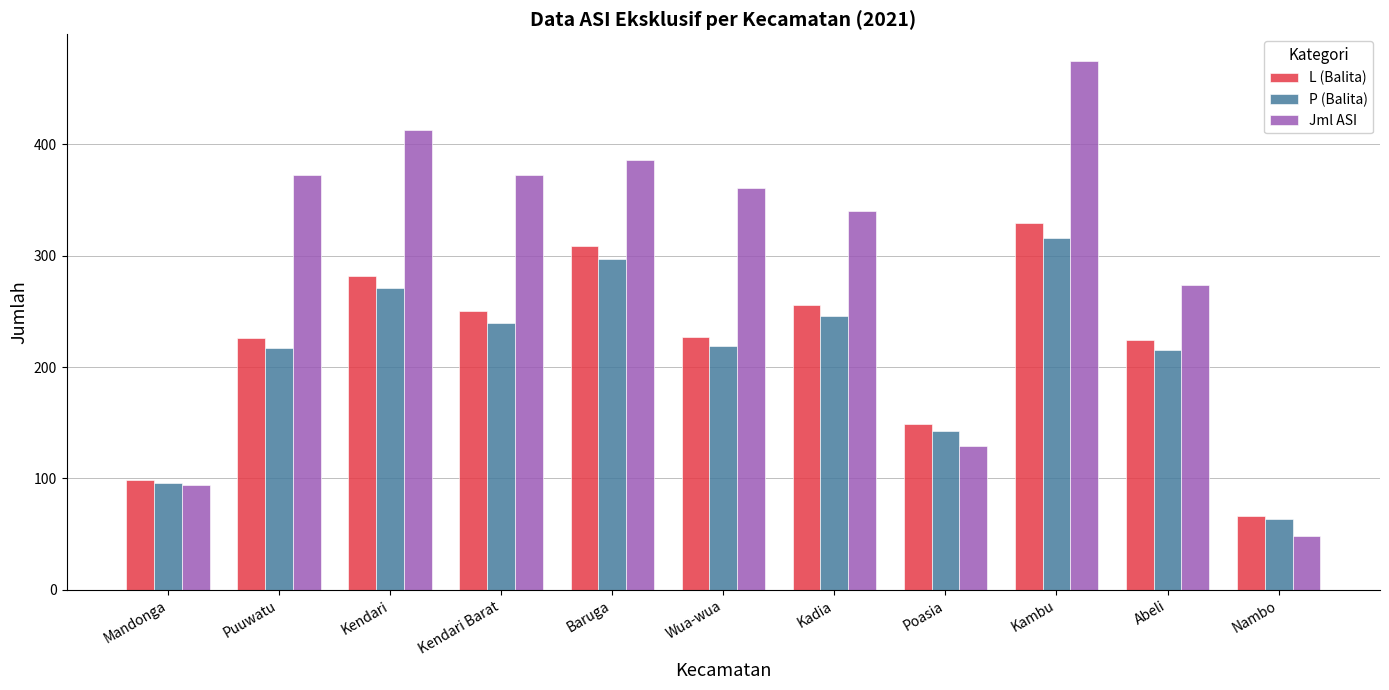

True or false: L (Balita) has a value of 329 at Kambu.

True